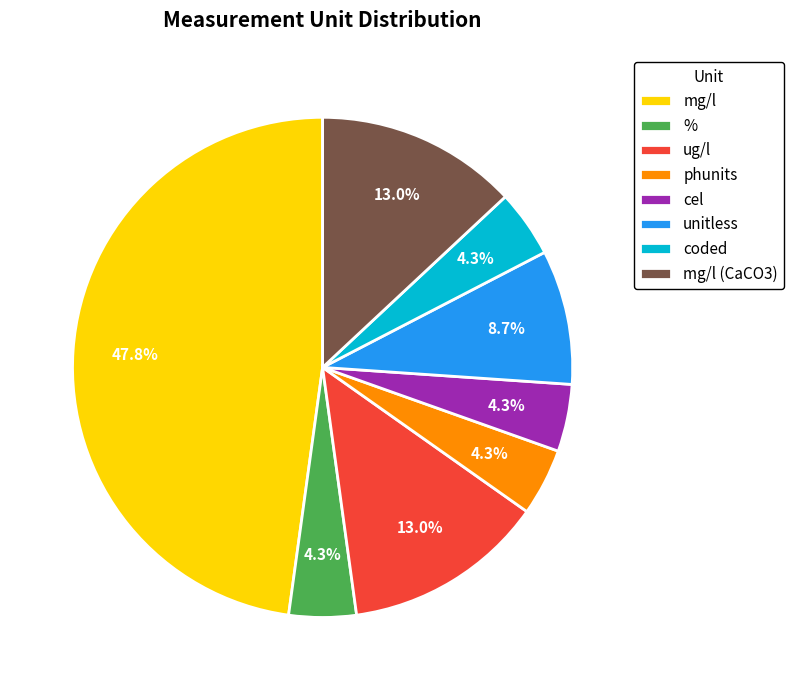

Is there any slice that represents more than half of the pie?

No